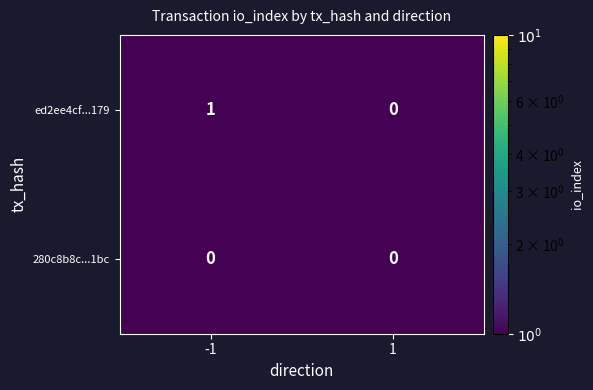

Rank the series by their average value, from lowest to highest.

280c8b8c...1bc, ed2ee4cf...179